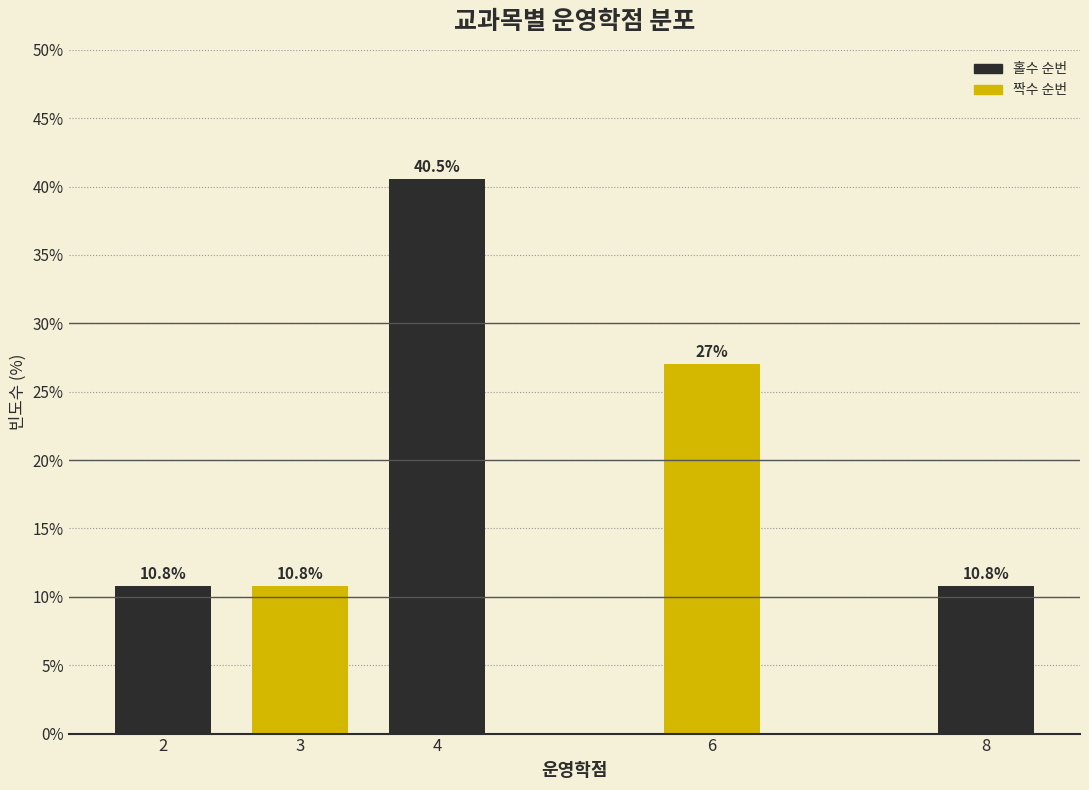

Reading left to right, list all the values displayed in this chart.

2=10.8	3=10.8	4=40.5	6=27.0	8=10.8